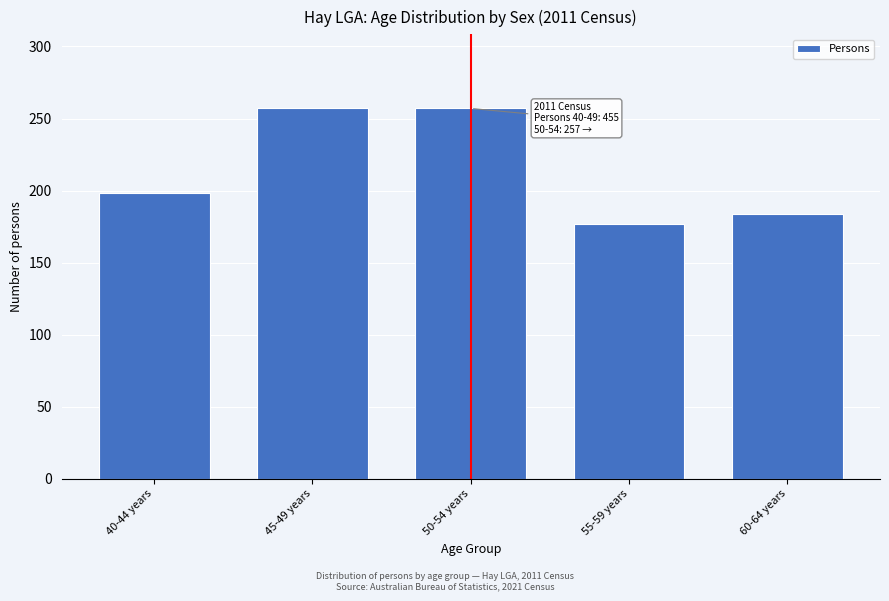

Reading left to right, transcribe all the data shown in this chart.

198	257	257	177	184